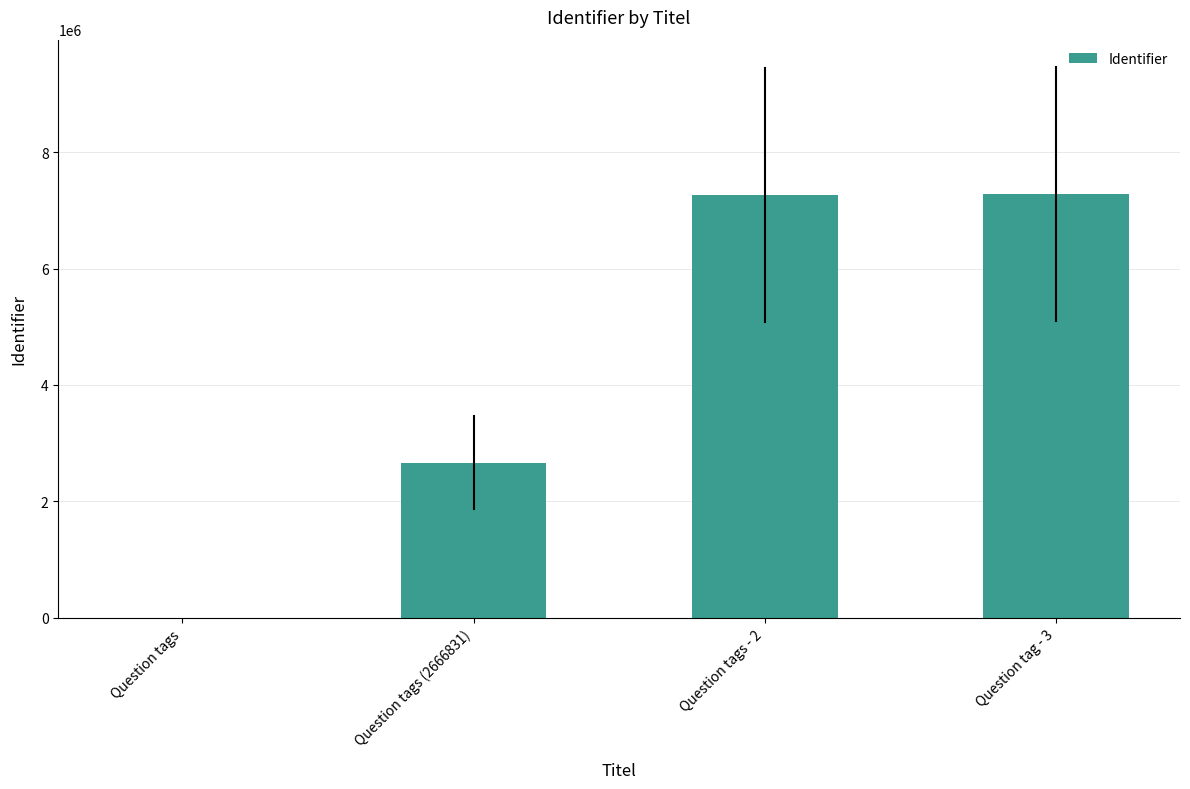

The value at Question tag - 3 is 9828042. True or false?

False